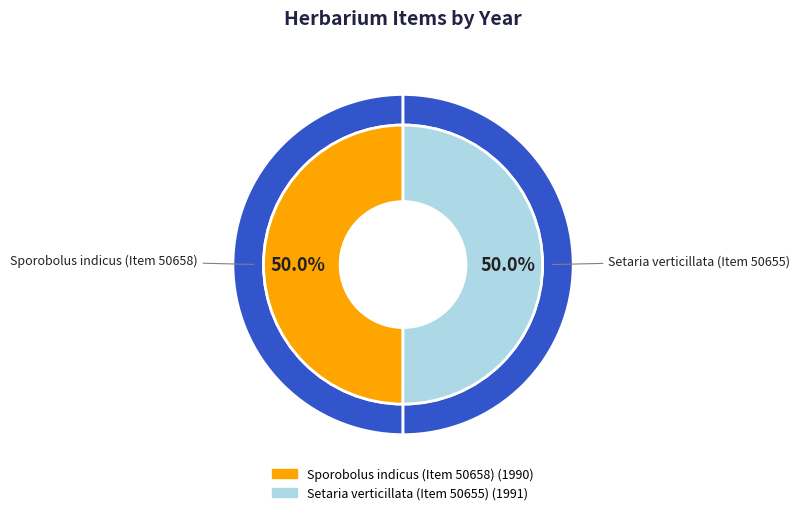

Is it true that Setaria verticillata (Item 50655) is 50% of the pie?

True